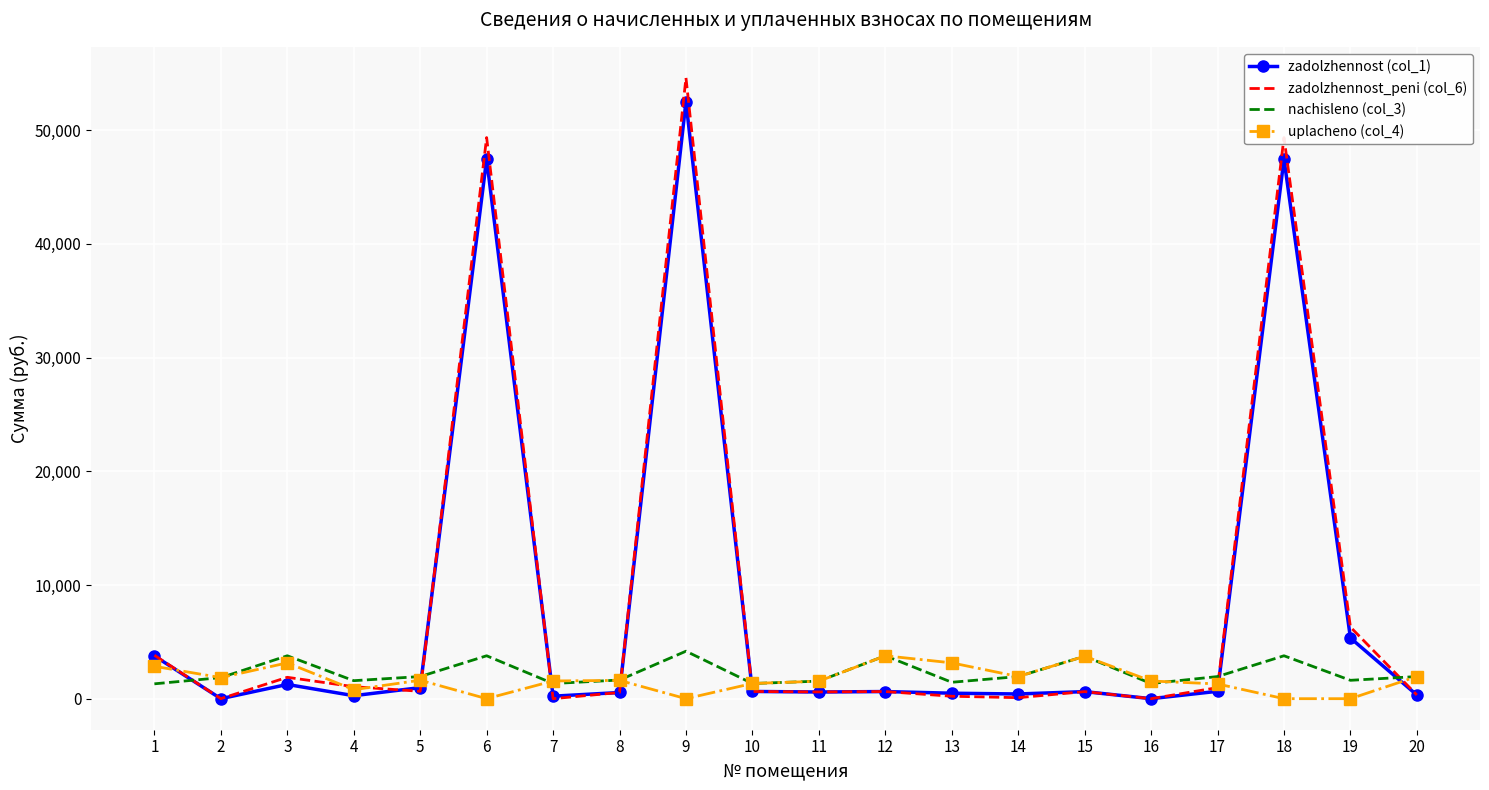

How many values in the zadolzhennost (col_1) series exceed 627?

10